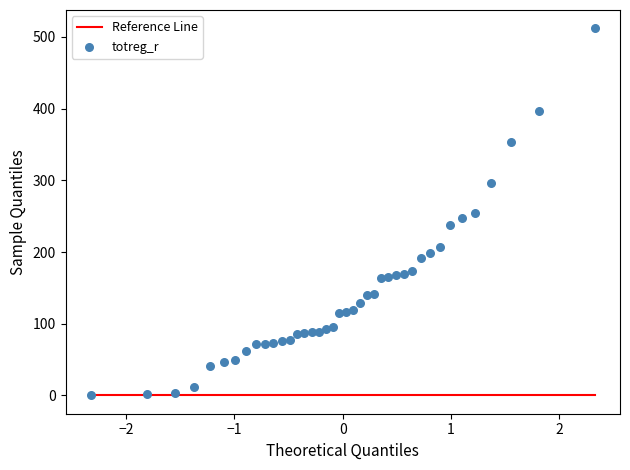

What is the range of Y values (max minus min)?

512